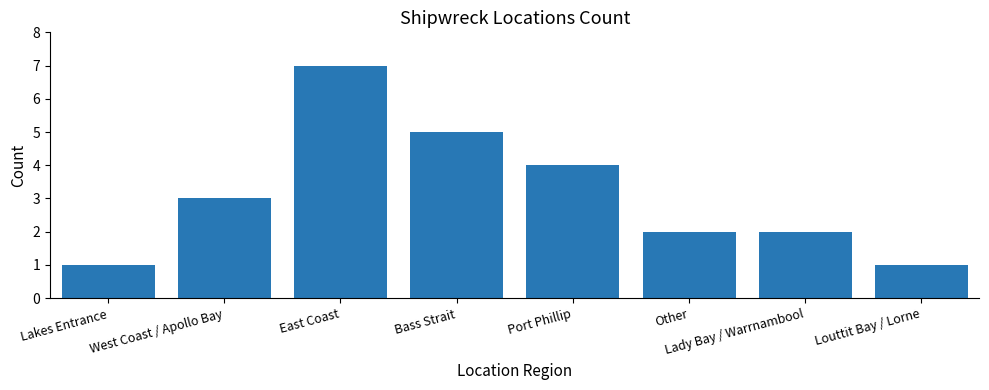

What is the sum of all values?

25